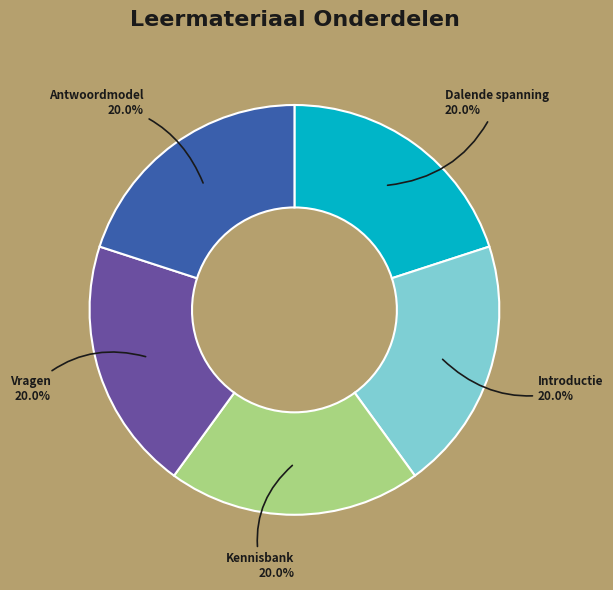

How many segments does this pie chart have?

5